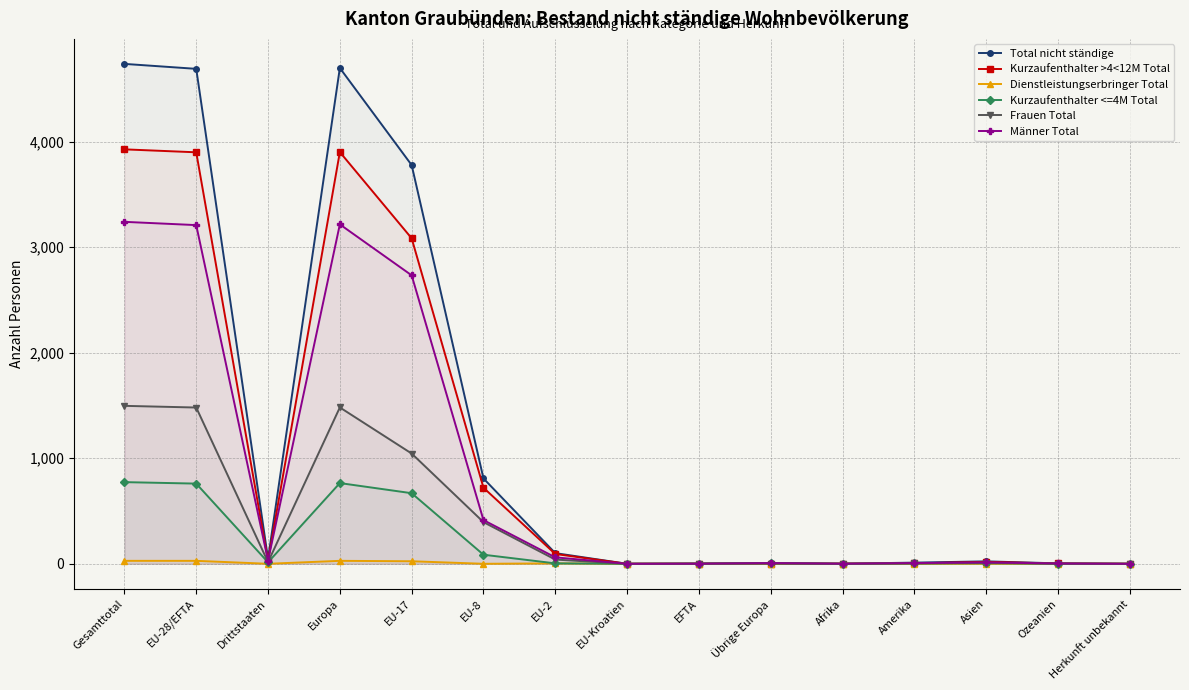

Which series has the largest total across all categories?

Total nicht ständige